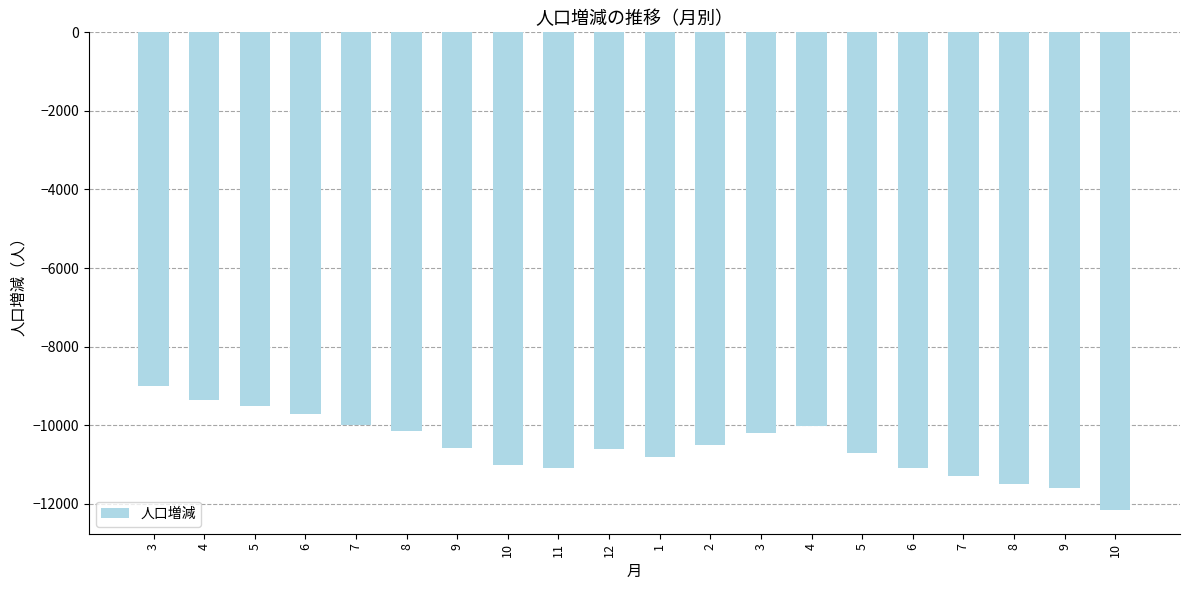

Reading left to right, extract all data points from this chart.

-8997	-9347	-9517	-9704	-9988	-10147	-10587	-11007	-11093	-10596	-10798	-10514	-10204	-10020	-10699	-11090	-11289	-11490	-11592	-12155